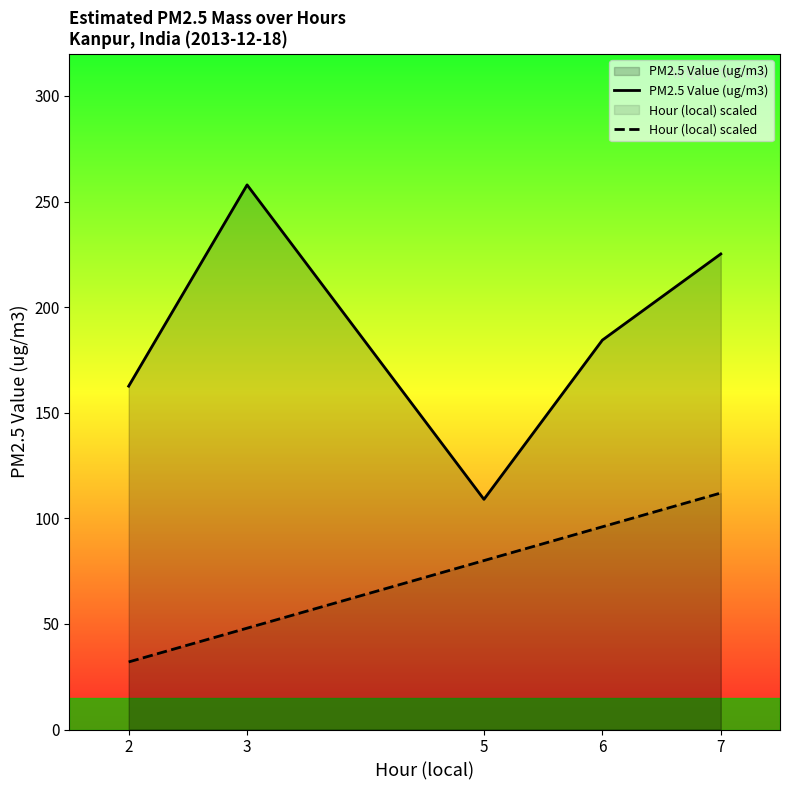

True or false: Hour (local) scaled and PM2.5 Value (ug/m3) cross at least once.

False